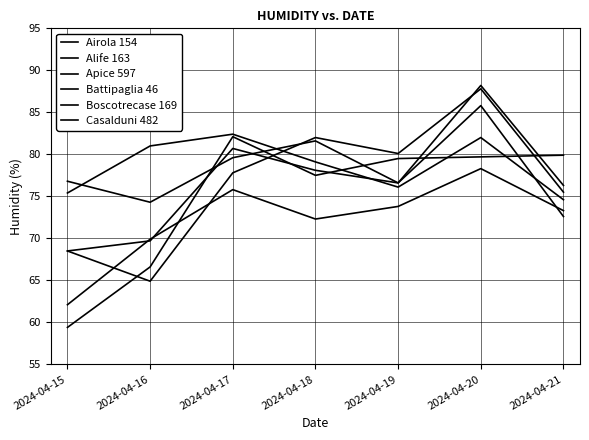

How many lines are shown in the chart?

6